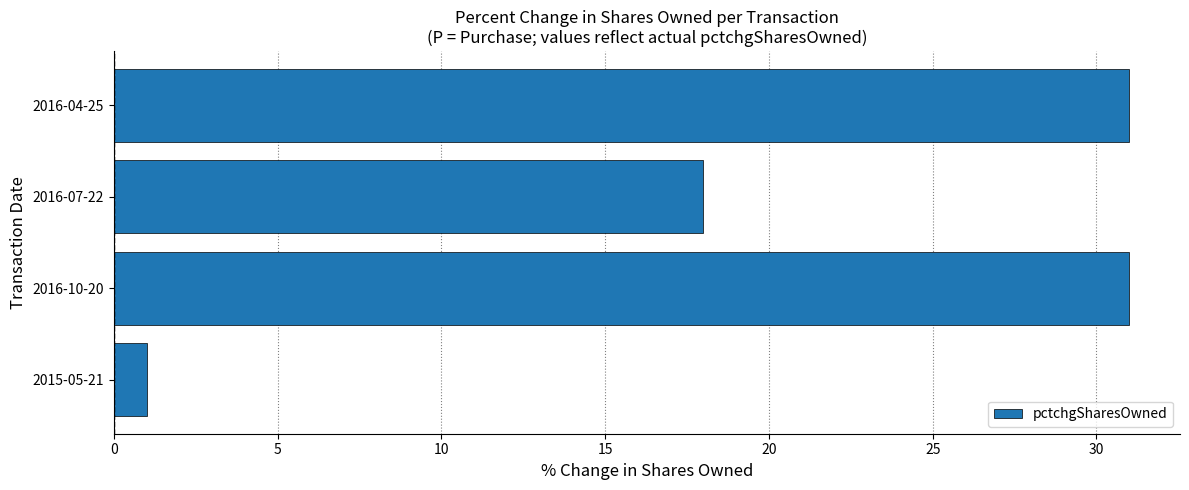

Are the bars grouped side by side (vs. stacked)?

No